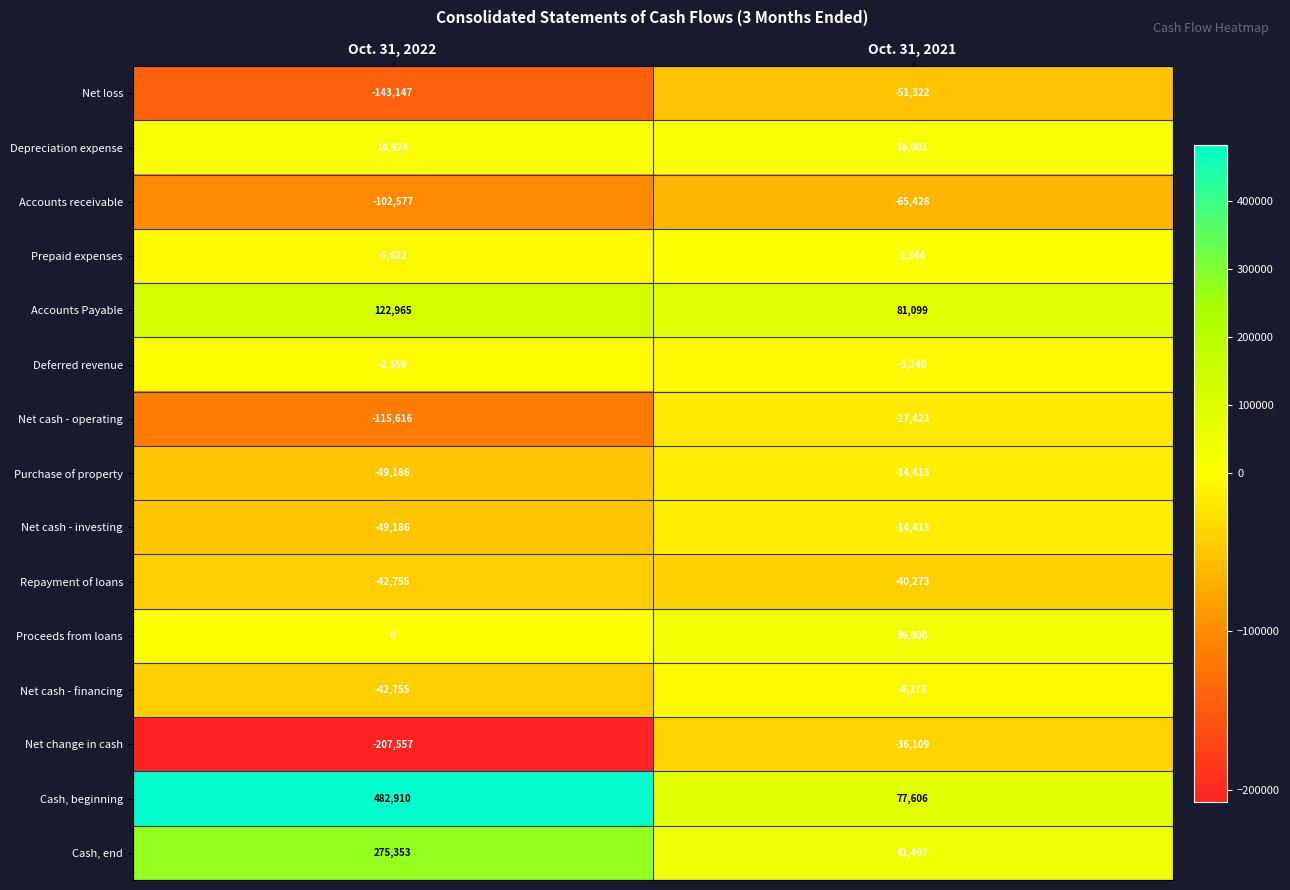

The value of Cash, beginning at Oct. 31, 2021 is 18349. True or false?

False